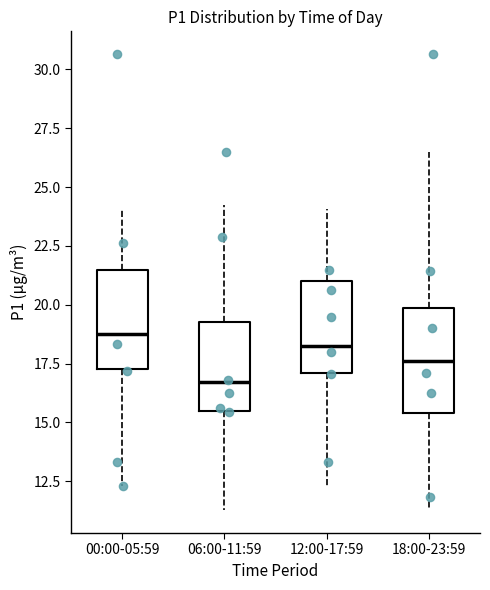

Where is the lower edge of the box for 12:00-17:59 on the y-axis? The values are not printed on the chart, so give them approximately, as read against the axis.

17.0